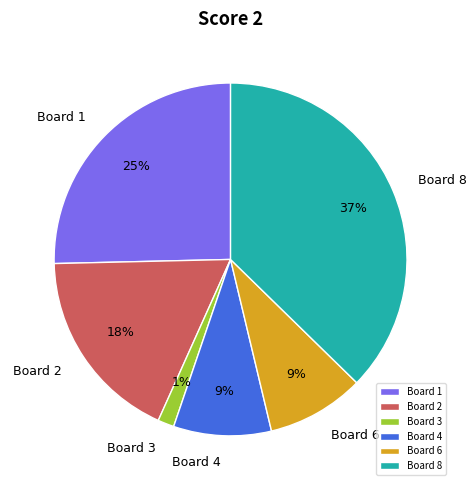

Approximately how many times larger is the value at Board 1 compared to Board 2?

1.4